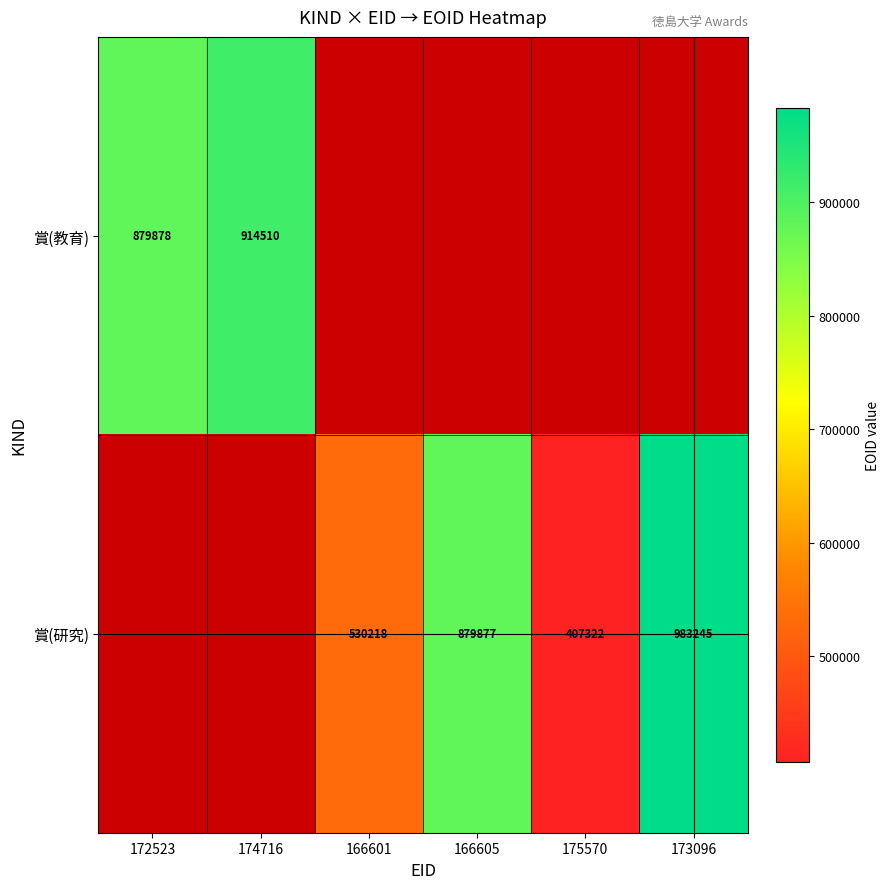

What is the sum of the 賞(研究) values at 173096 and 166605?

1863122